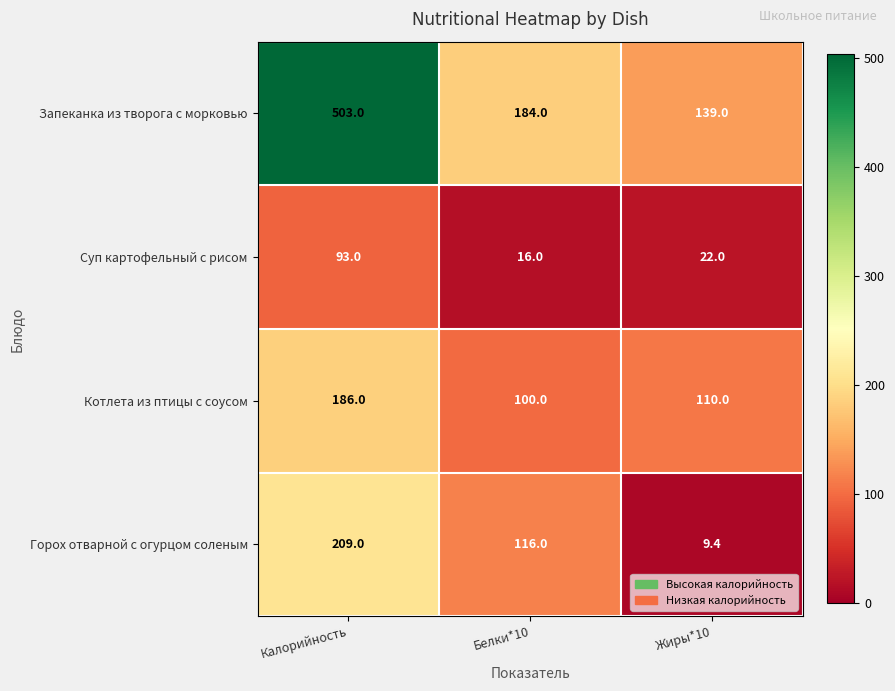

Which series has the largest total across all categories?

Запеканка из творога с морковью